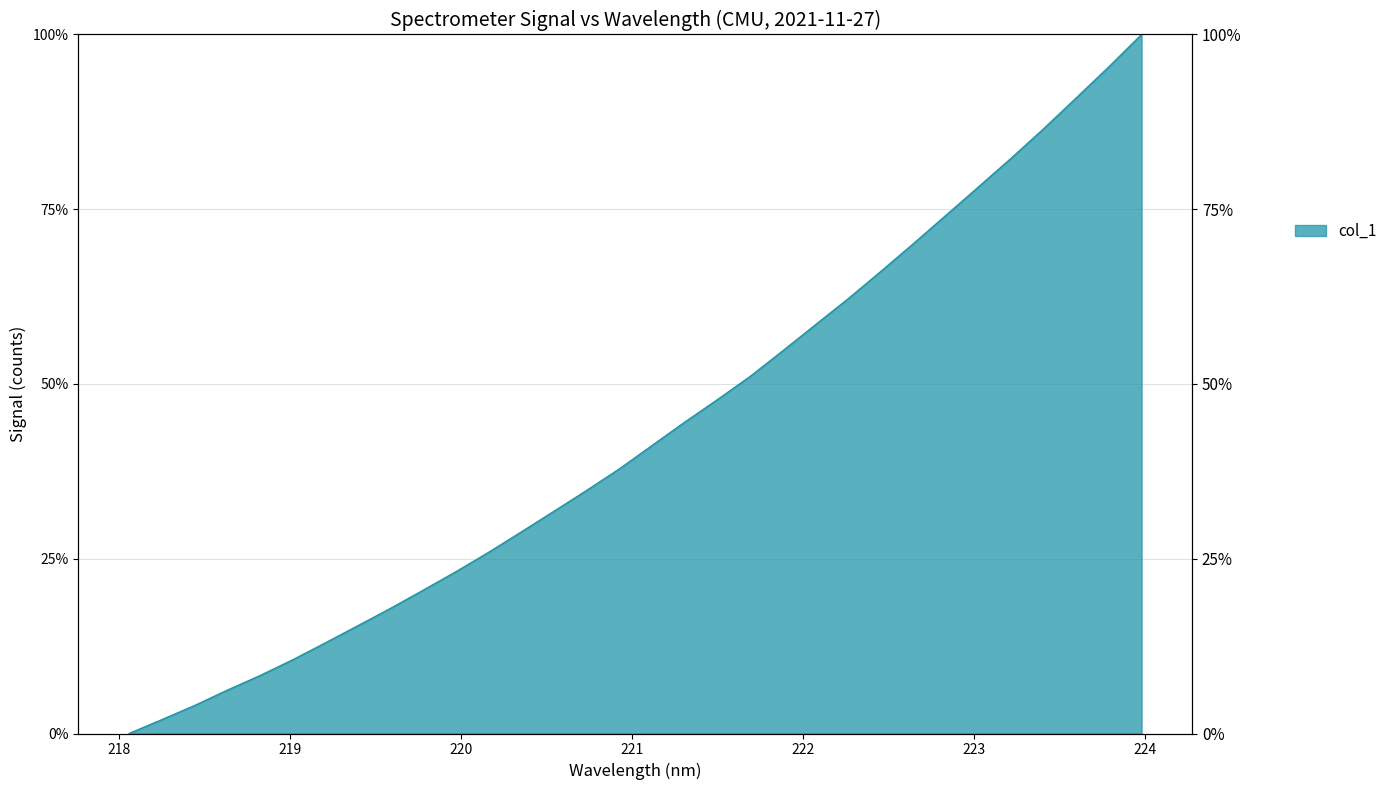

Does the chart have visible grid lines?

Yes